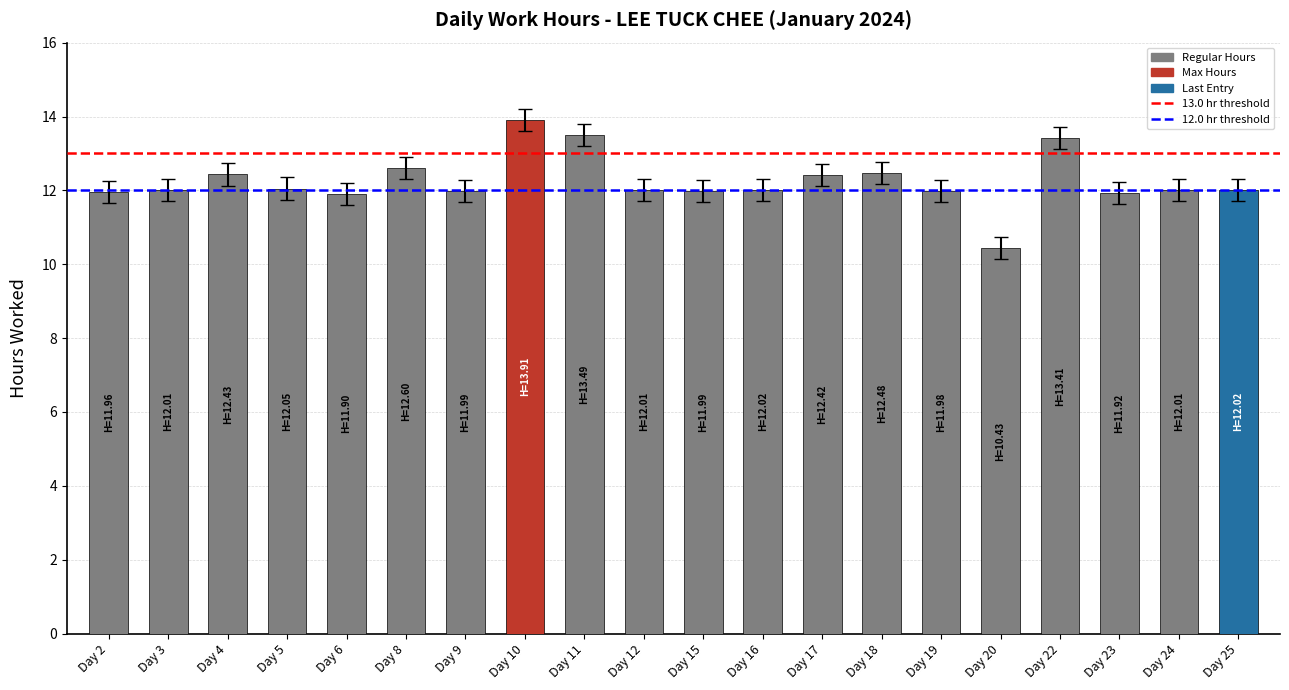

Which category has the highest value across all series?

Day 10